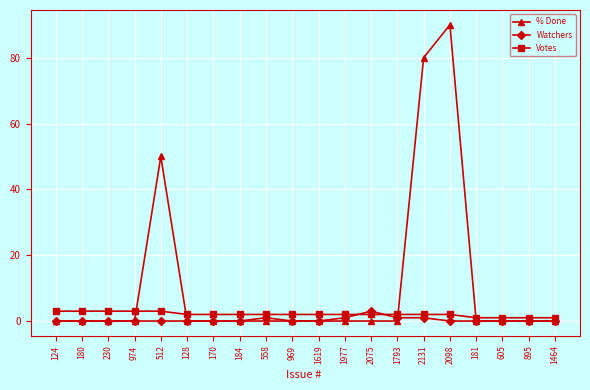

At which category is the sum across all series the highest?

2098